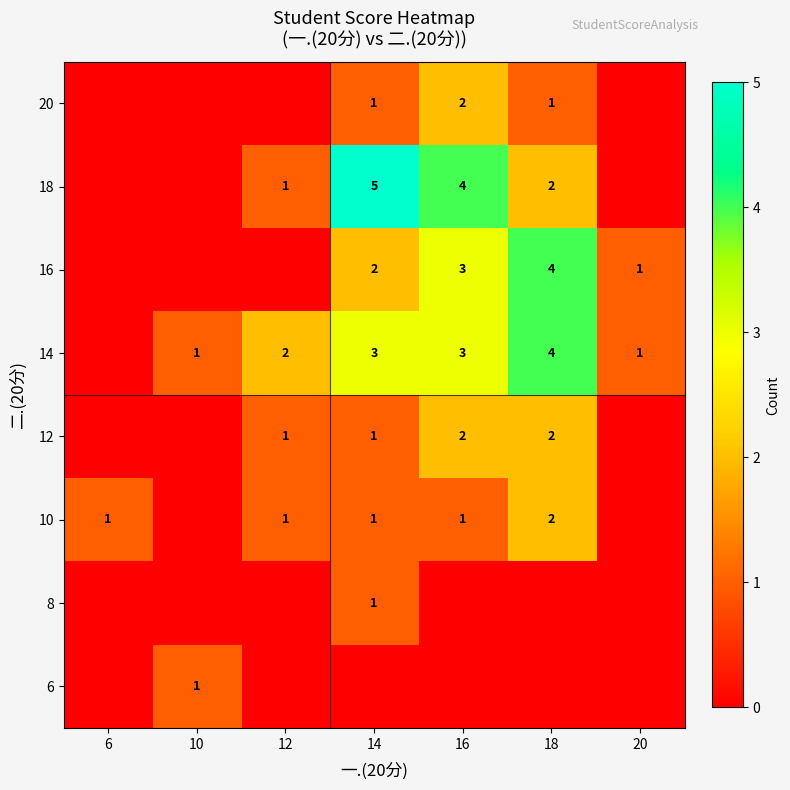

What is the difference between the highest and lowest values at 20?

1